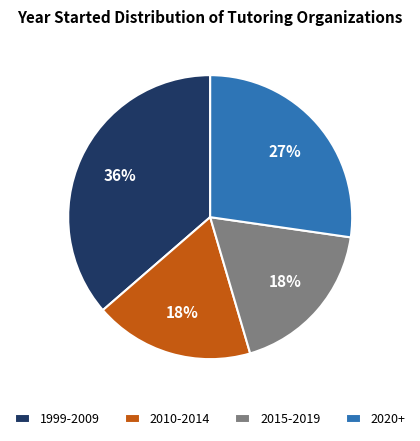

To the nearest percent, what portion does 2020+ represent?

27%